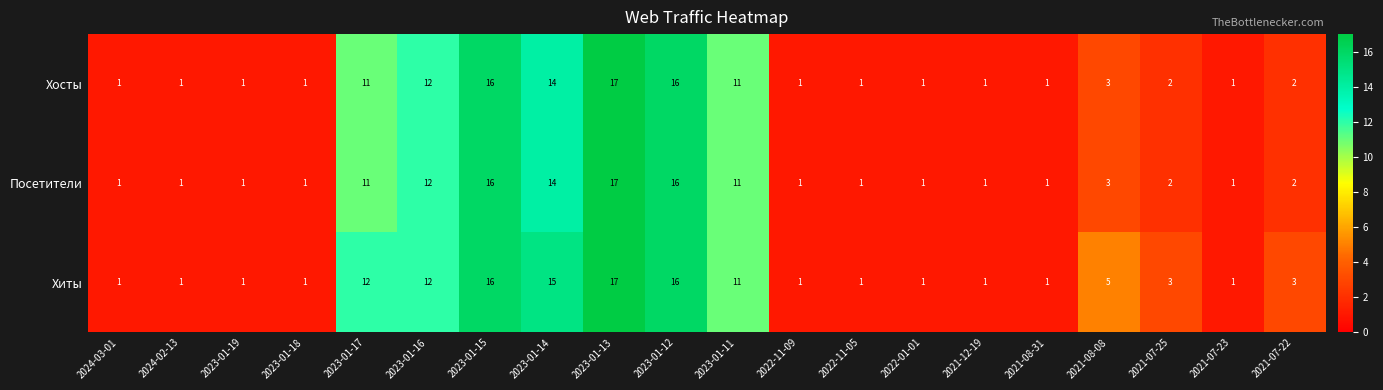

Which series changed the most between 2023-01-14 and 2021-07-23?

Хиты